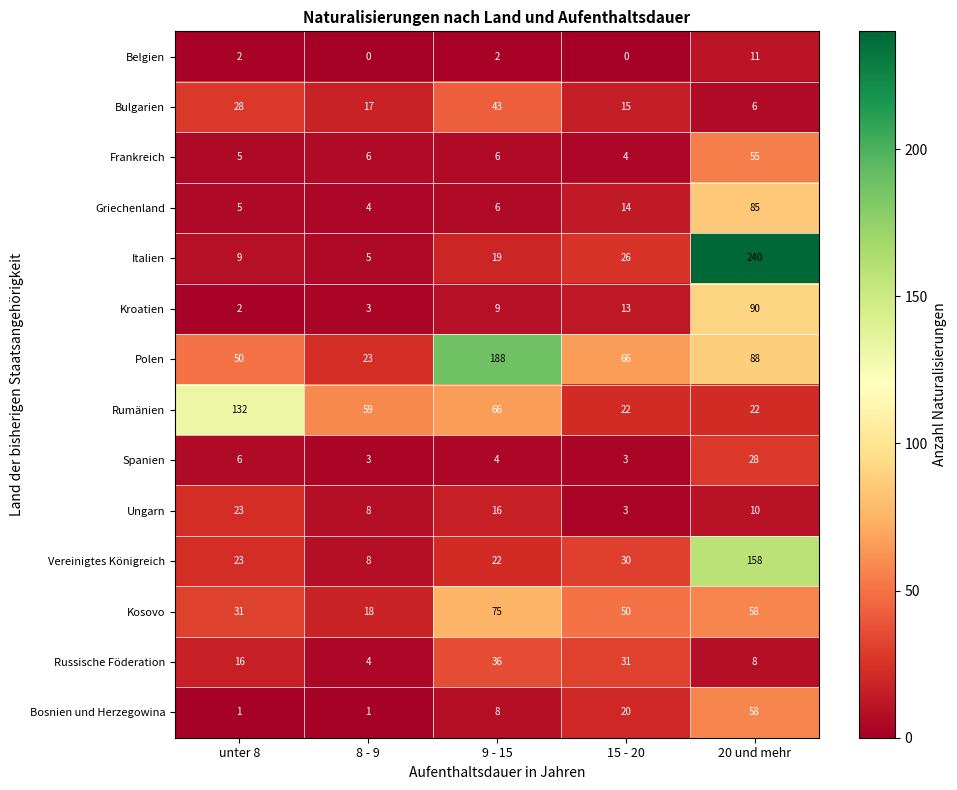

At which label is Polen closest to 105?

20 und mehr